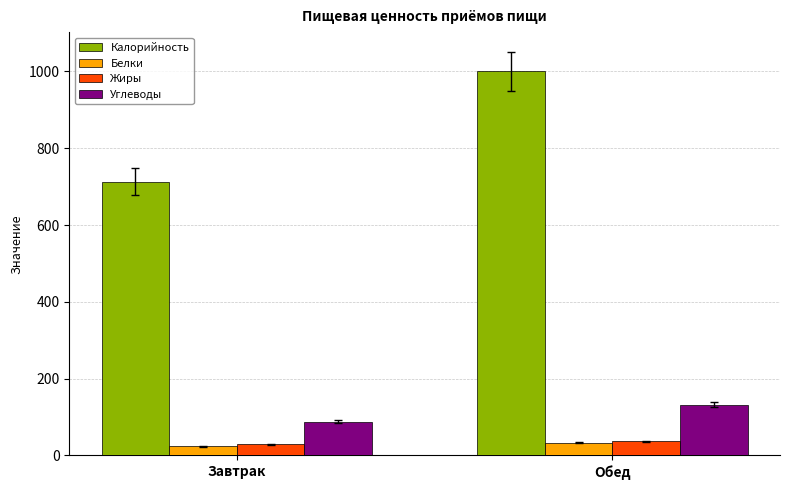

The Углеводы series shows 88 at Завтрак. True or false?

True